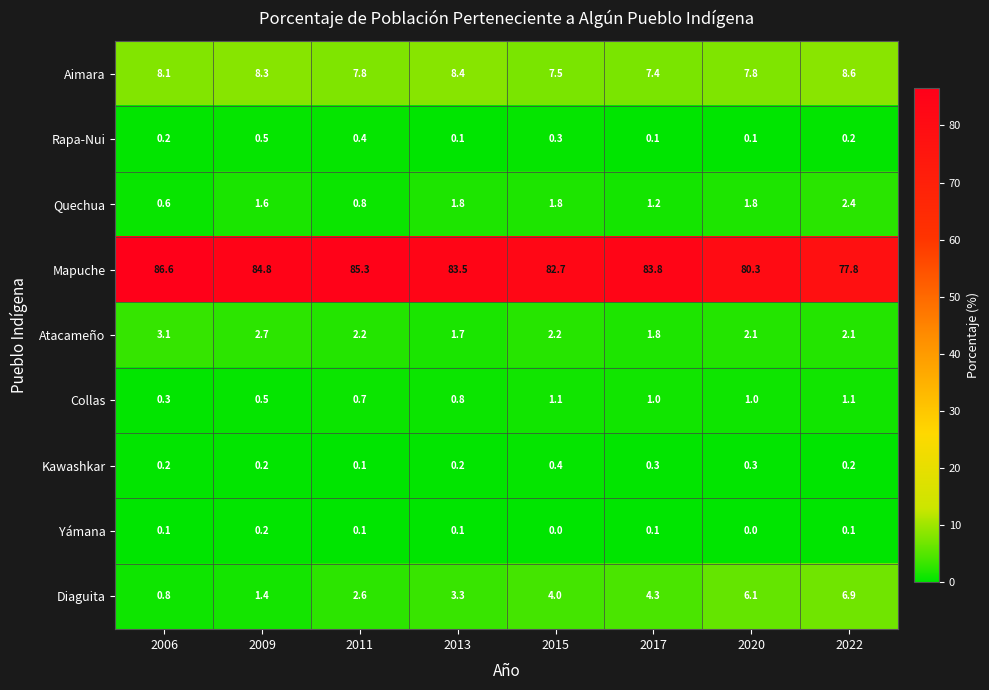

At how many categories does at least one series exceed 19?

8